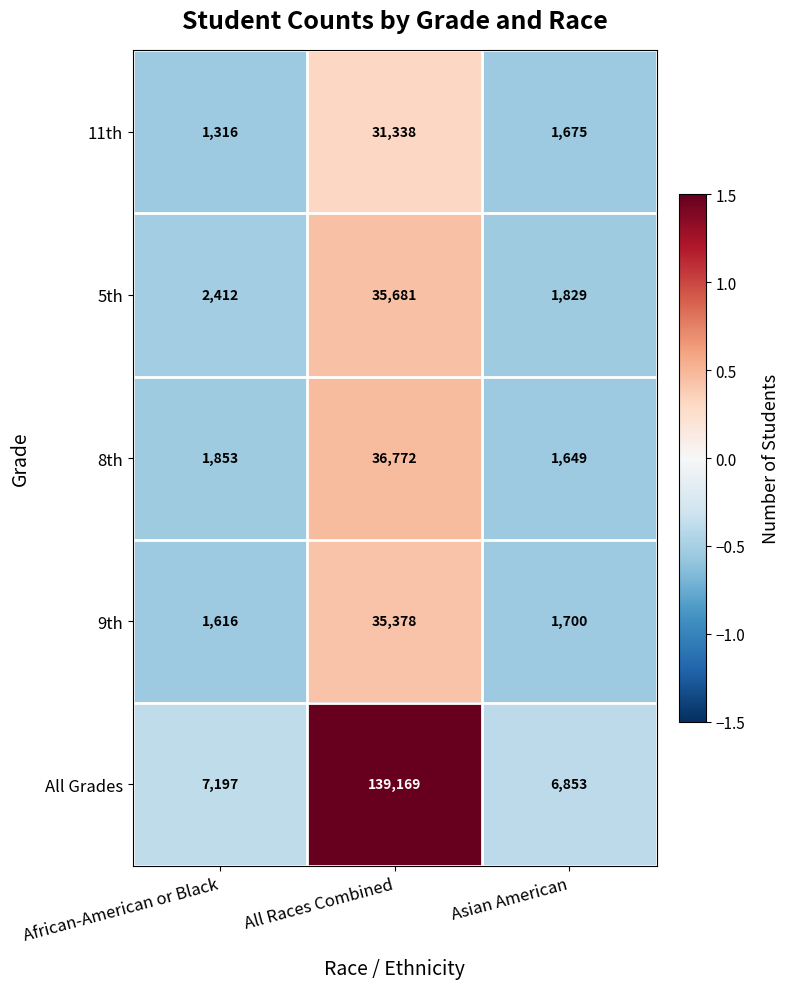

The 5th series shows 1829 at Asian American. True or false?

True